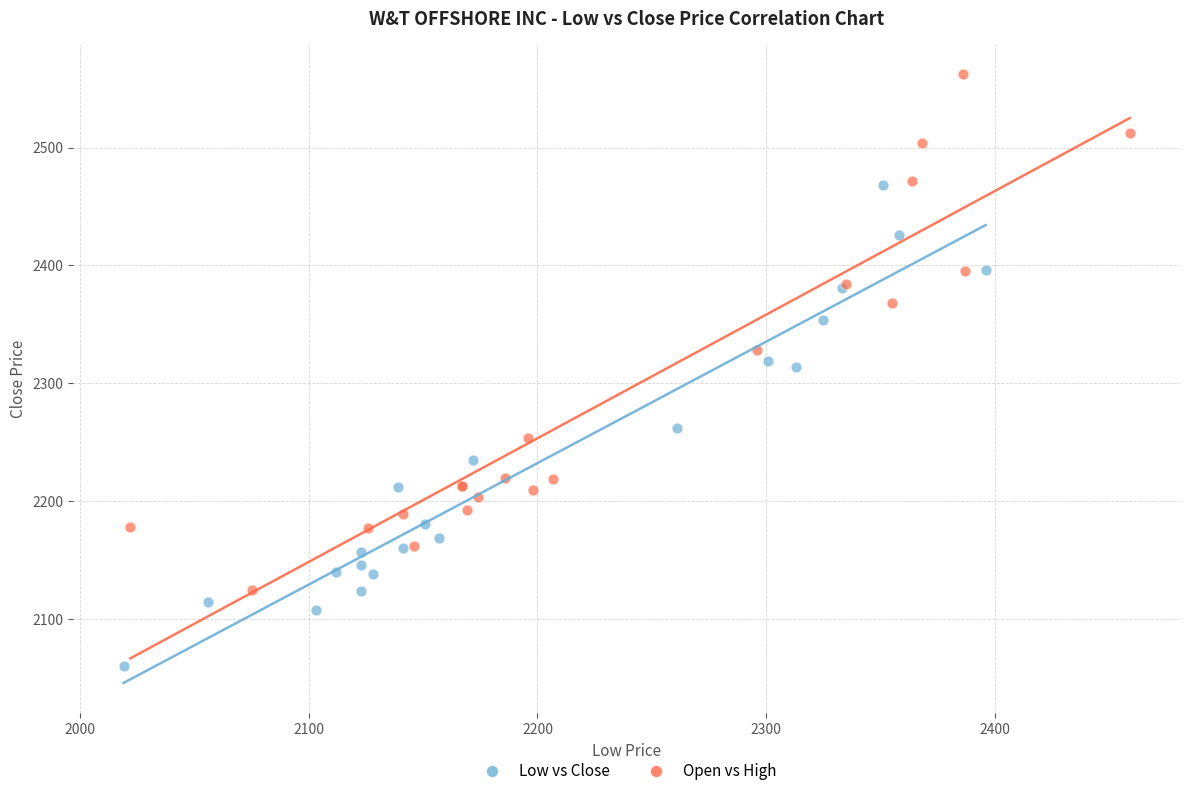

Which series has the largest Y range (max minus min)?

Open vs High